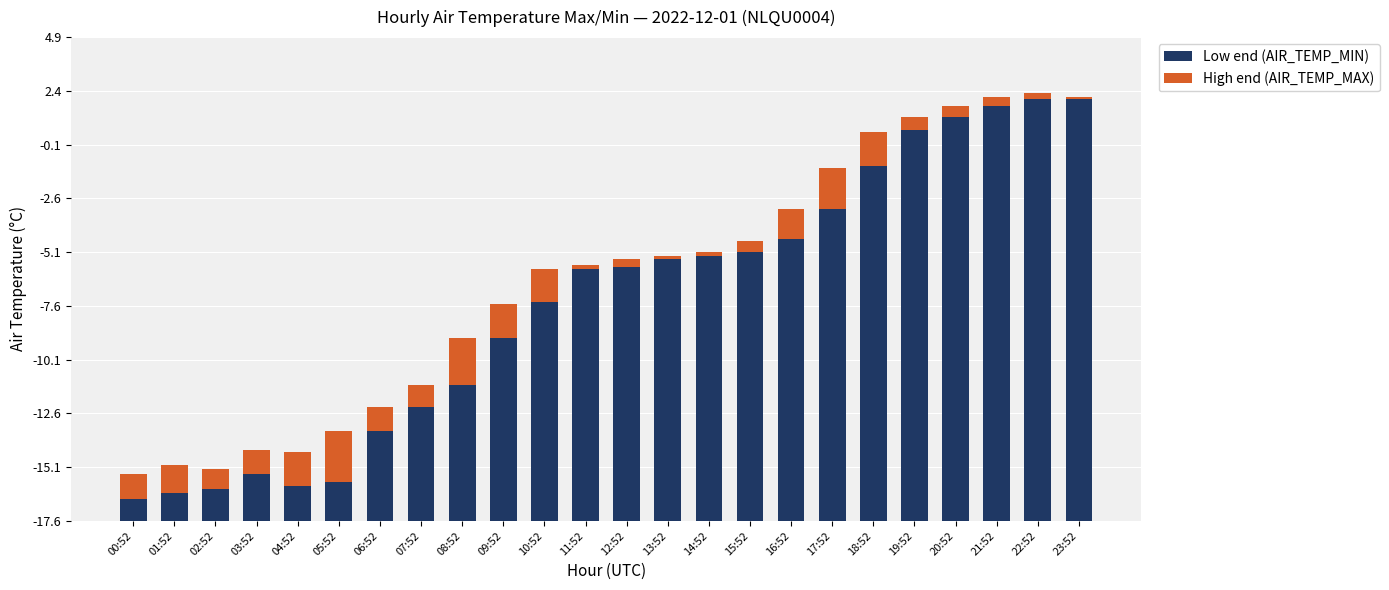

Does the chart contain any negative values?

No